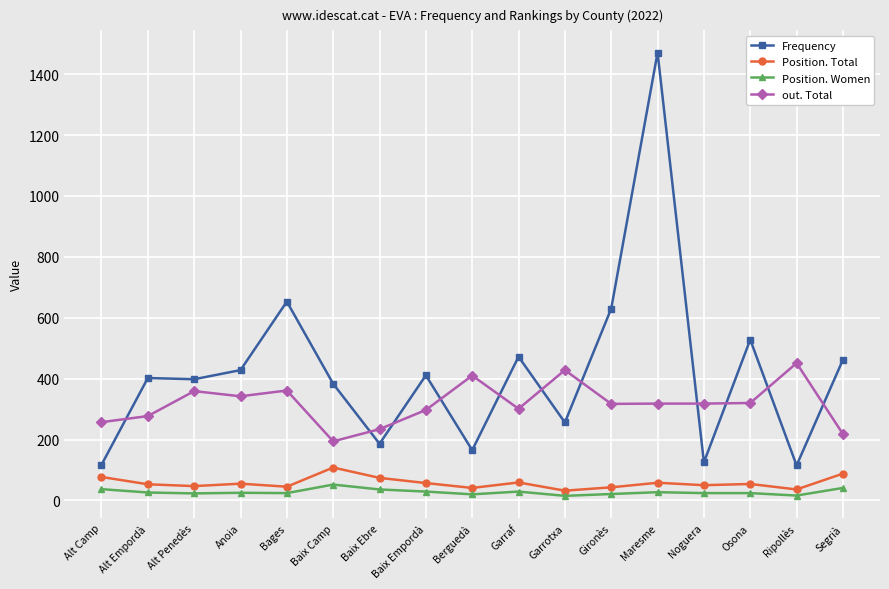

How many series are shown in this chart?

4